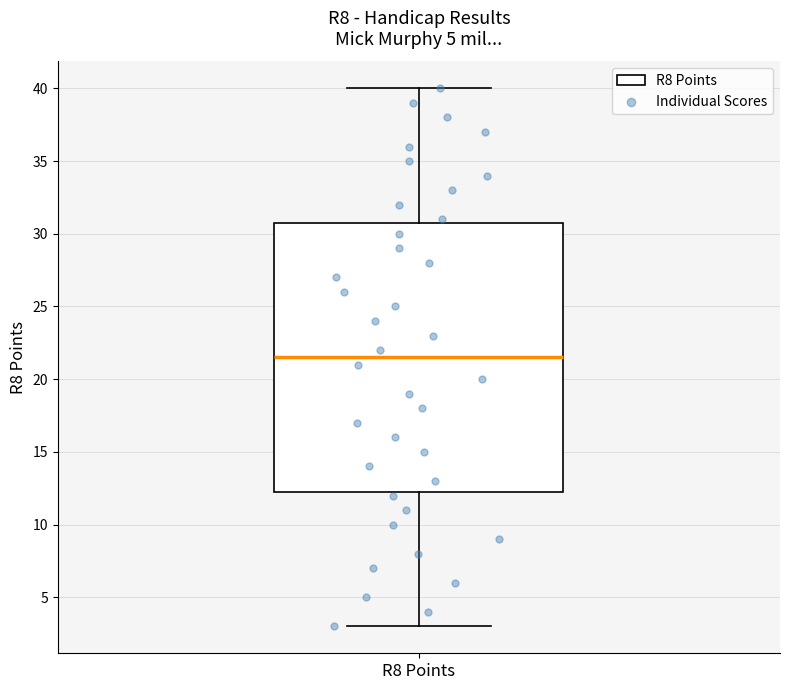

Transcribe this box plot: give where the median line is, the range the box spans, and where the two whiskers end, as read against the y-axis. The values are not printed on the chart, so give them approximately, as read against the axis.

median 21.5, box 12.5 to 31.0, whiskers 3.0 to 40.0